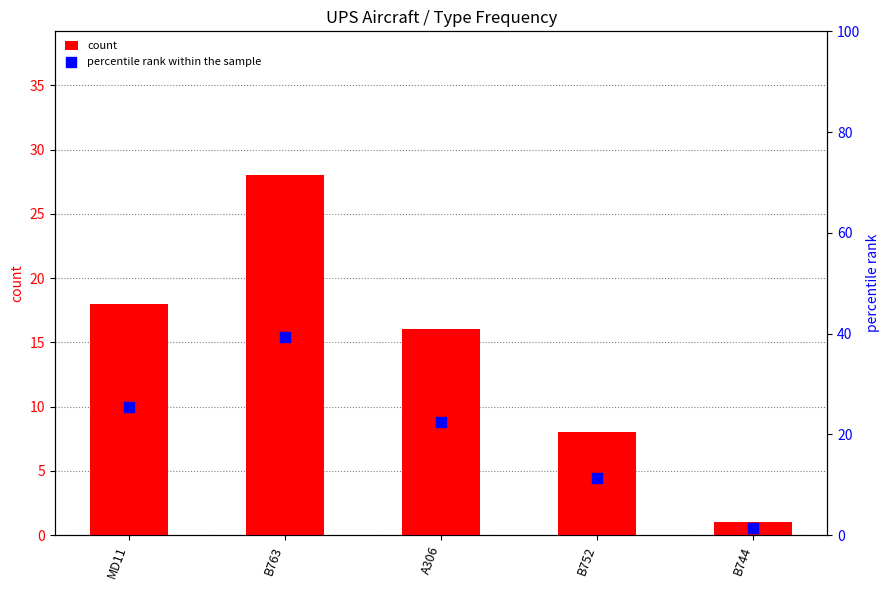

Which series has the widest spread of Y values?

percentile rank within the sample